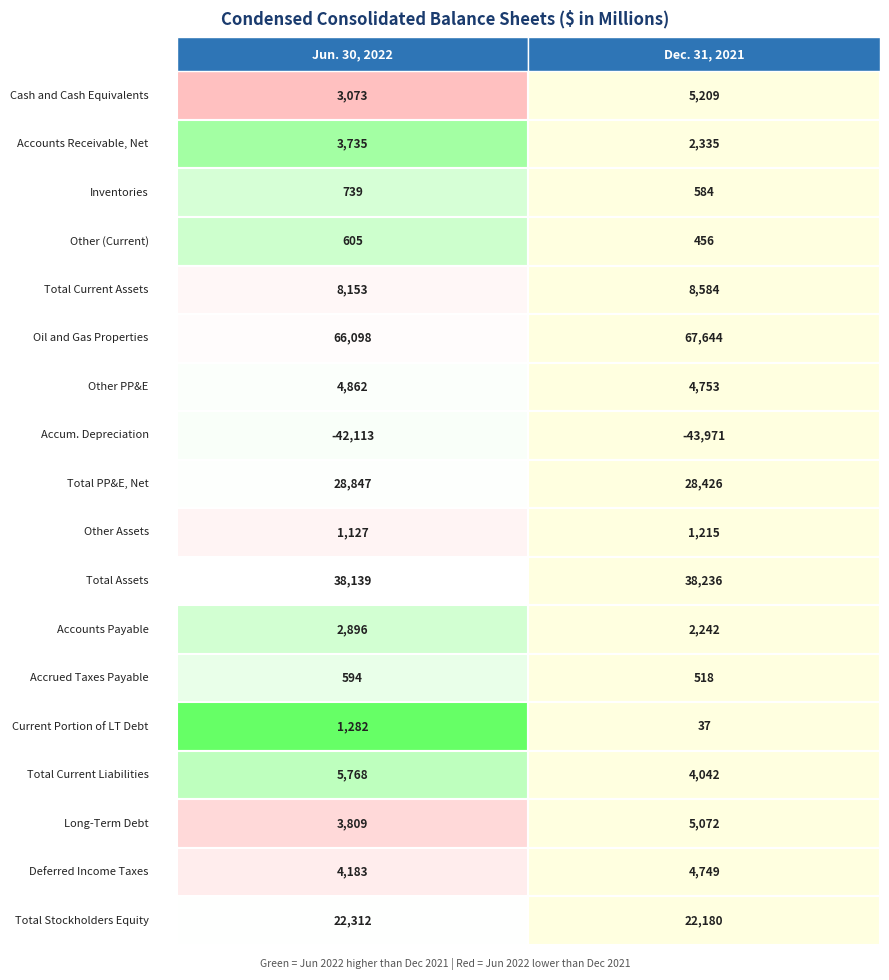

What is the highest value of the Dec. 31, 2021 series?

67644